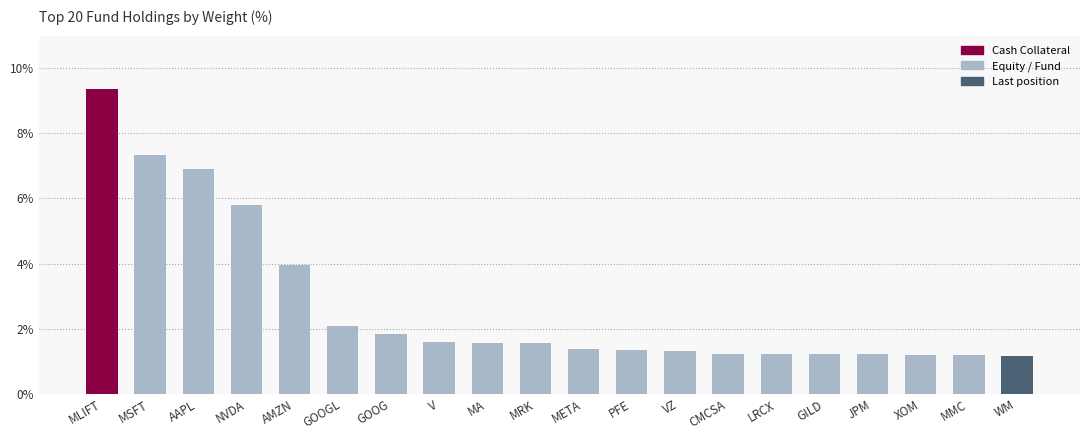

What is the sum of the values at LRCX and MMC?

2.4